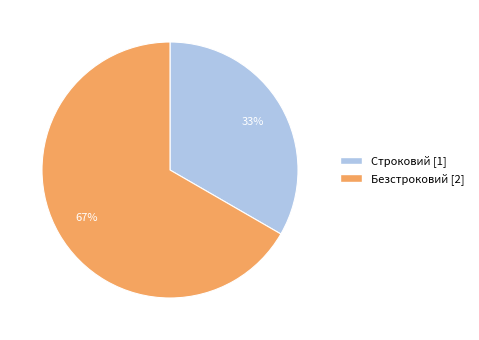

Does Безстроковий represent more than half of the total?

Yes